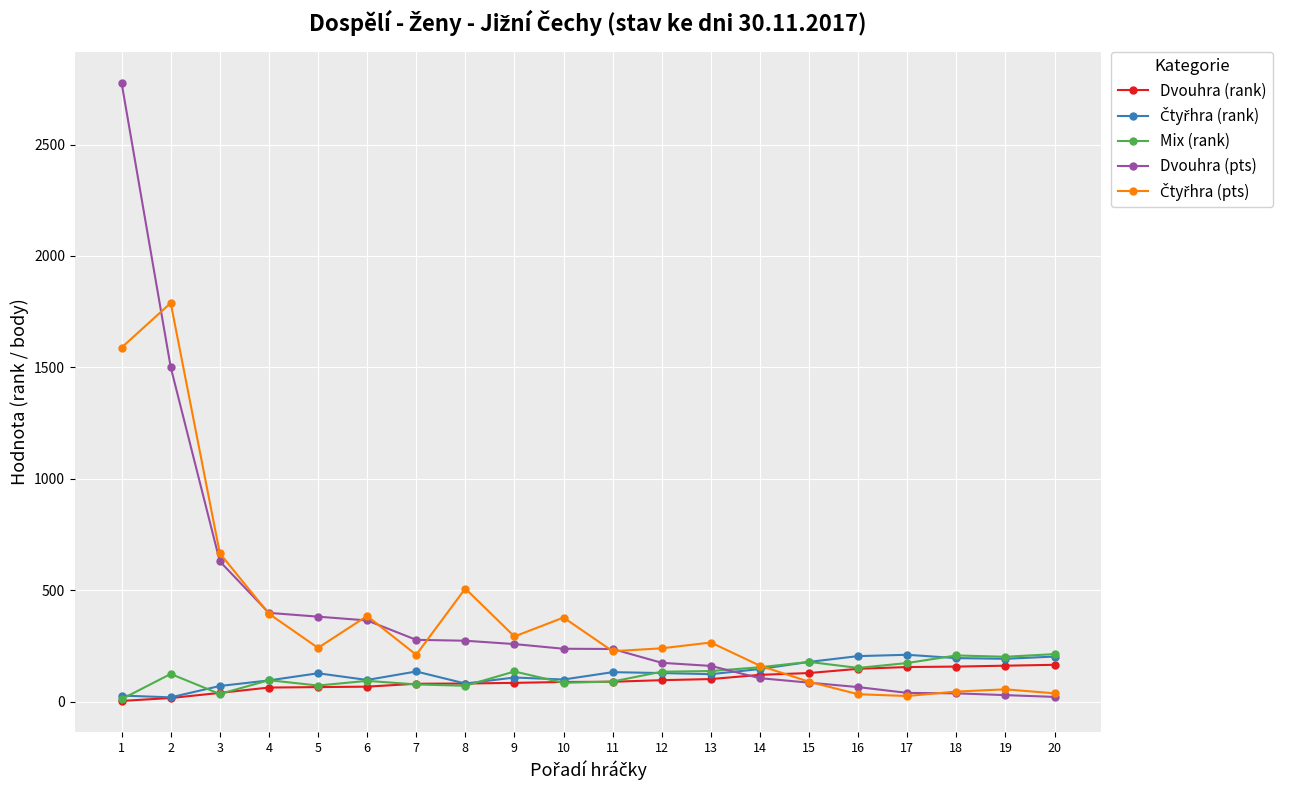

What is the maximum value shown in the chart?

2776